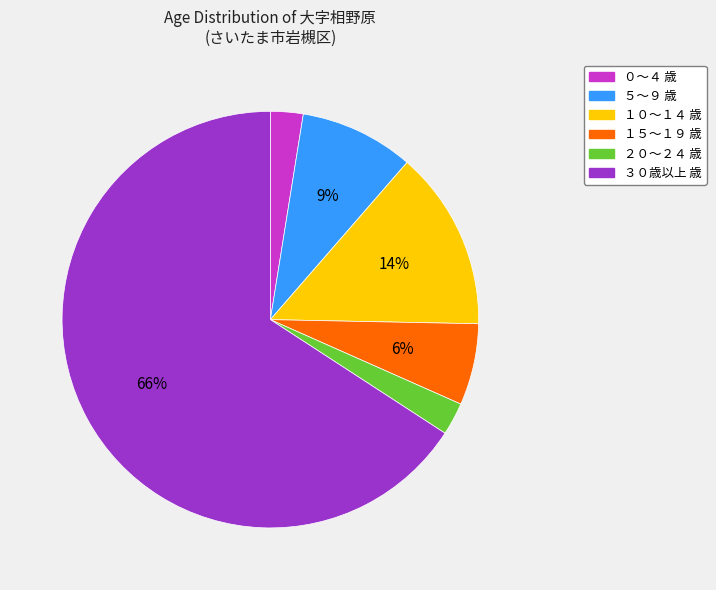

Does any single category account for the majority?

Yes